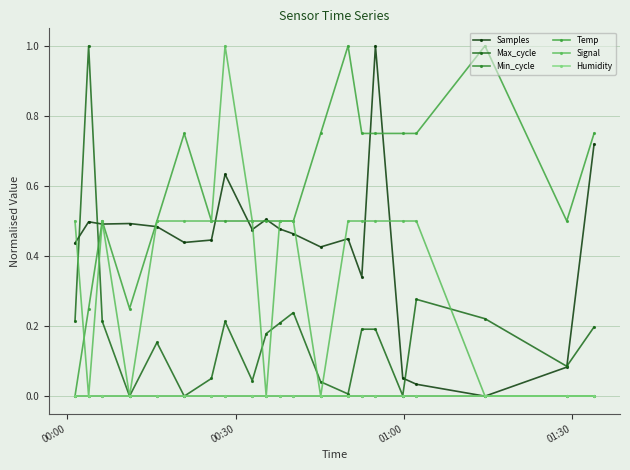

Count the Signal values in the range 0 to 1.

21